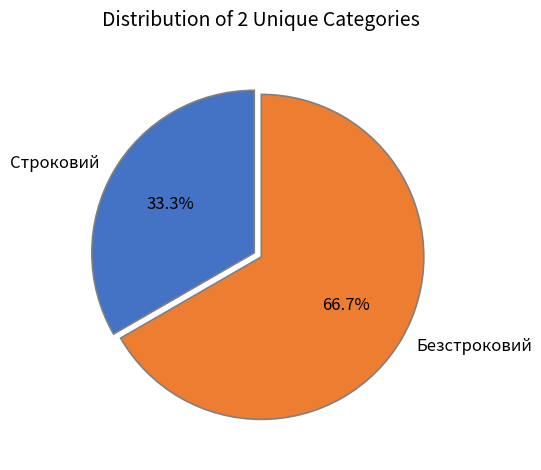

Rank the categories by value from lowest to highest.

Строковий, Безстроковий